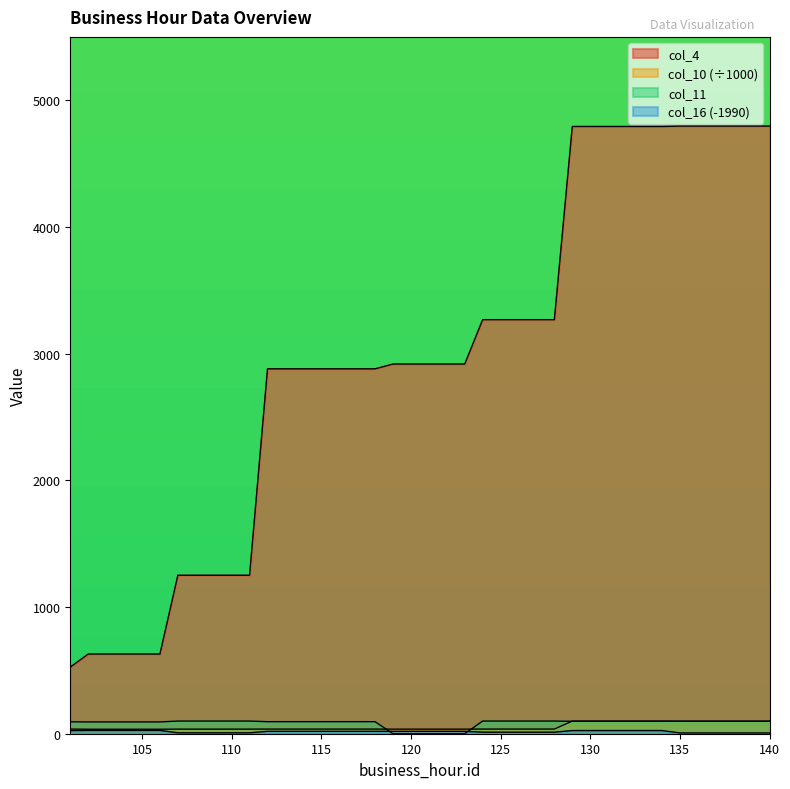

Reading left to right, list all the values displayed in this chart.

col_4: 526.0	629.0	629.0	629.0	629.0	629.0	1251.0	1251.0	1251.0	1251.0	1251.0	2880.0	2880.0	2880.0	2880.0	2880.0	2880.0	2880.0	2918.0	2918.0	2918.0	2918.0	2918.0	3268.0	3268.0	3268.0	3268.0	3268.0	4793.0	4793.0	4793.0	4793.0	4793.0	4793.0	4796.0	4796.0	4796.0	4796.0	4796.0	4796.0
col_10: 36.6	35.5	35.5	35.5	35.5	35.5	36.3	36.3	36.3	36.3	36.3	36.7	36.7	36.7	36.7	36.7	36.7	36.7	36.1	36.1	36.1	36.1	36.1	36.9	36.9	36.9	36.9	36.9	99.6	99.6	99.6	99.6	99.6	99.6	99.5	99.5	99.5	99.5	99.5	99.5
col_11: 94.0	93.0	93.0	93.0	93.0	93.0	100.0	100.0	100.0	100.0	100.0	95.0	95.0	95.0	95.0	95.0	95.0	95.0	0.0	0.0	0.0	0.0	0.0	100.0	100.0	100.0	100.0	100.0	98.0	98.0	98.0	98.0	98.0	98.0	98.0	98.0	98.0	98.0	98.0	98.0
col_16: 25.0	26.0	26.0	26.0	26.0	26.0	7.0	7.0	7.0	7.0	7.0	19.0	19.0	19.0	19.0	19.0	19.0	19.0	19.0	19.0	19.0	19.0	19.0	12.0	12.0	12.0	12.0	12.0	25.0	25.0	25.0	25.0	25.0	25.0	6.0	6.0	6.0	6.0	6.0	6.0